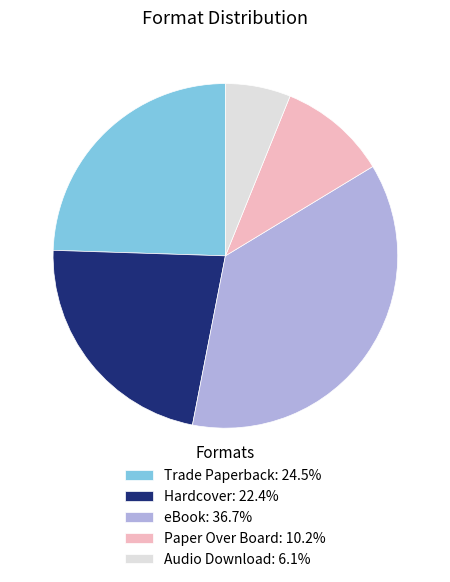

Between Hardcover and Paper Over Board, which is larger?

Hardcover